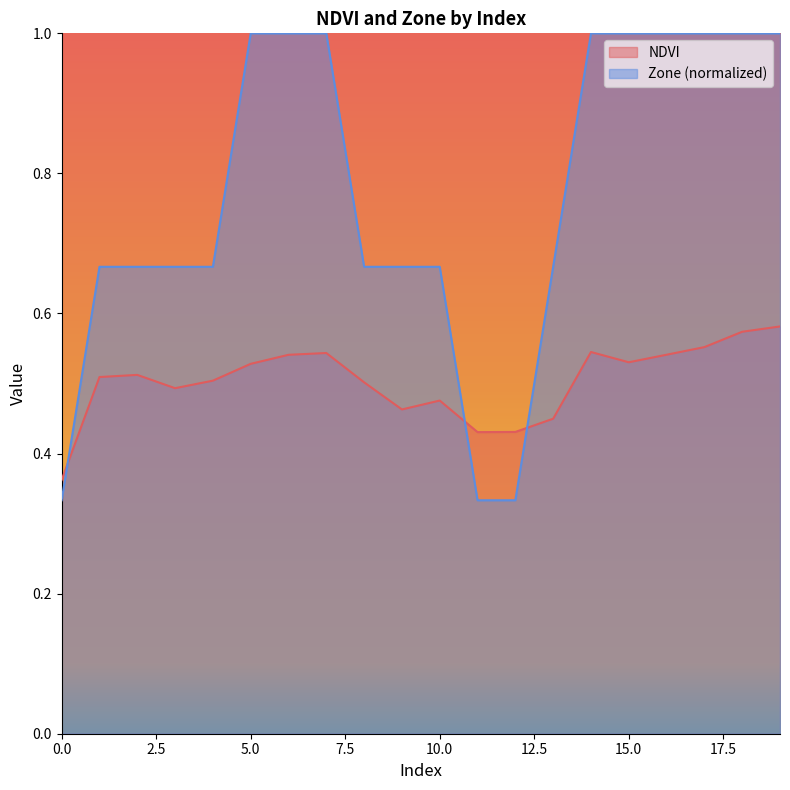

How many categories are shown in the chart?

20